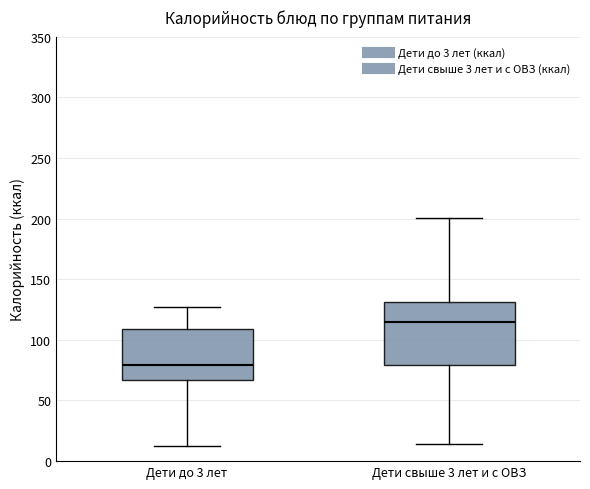

Where is the lower edge of the box for Дети свыше 3 лет и с ОВЗ on the y-axis? The values are not printed on the chart, so give them approximately, as read against the axis.

80